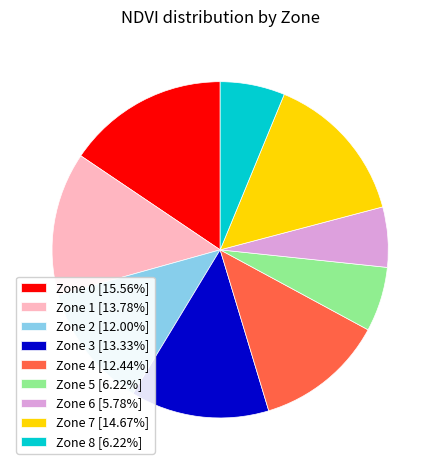

What is the ratio of the value at Zone 8 [6.22%] to the value at Zone 1 [13.78%]?

0.5